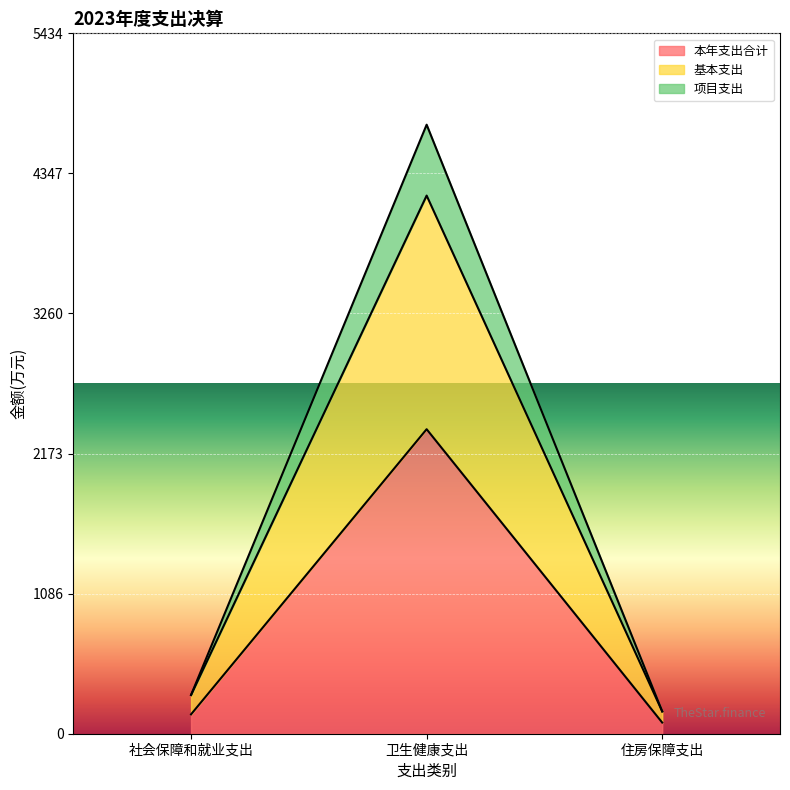

Where is 基本支出 nearest to the value 2174?

社会保障和就业支出